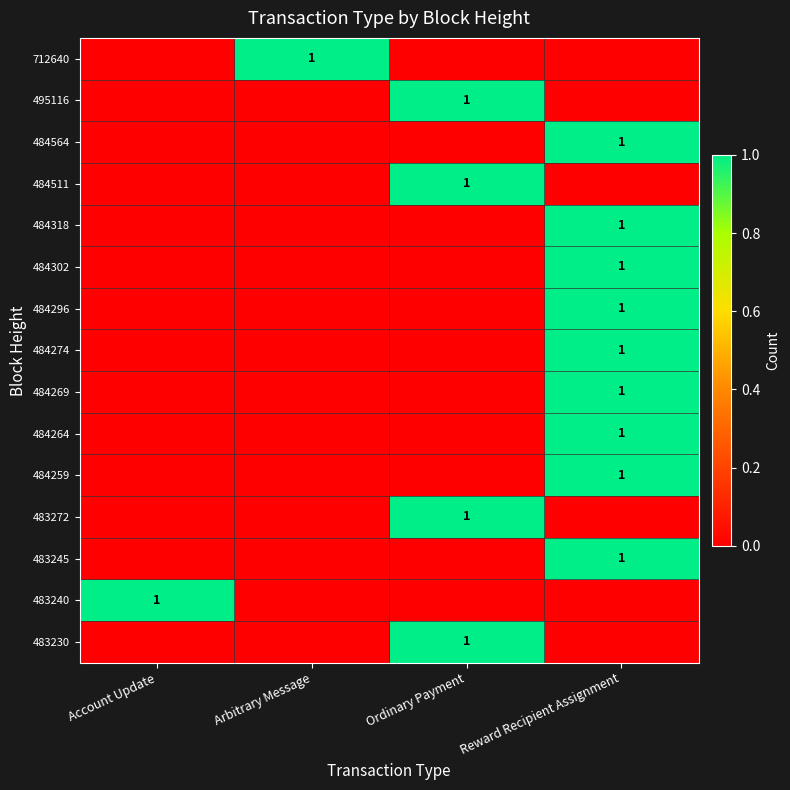

The value of 484274 at Reward Recipient Assignment is 2. True or false?

False